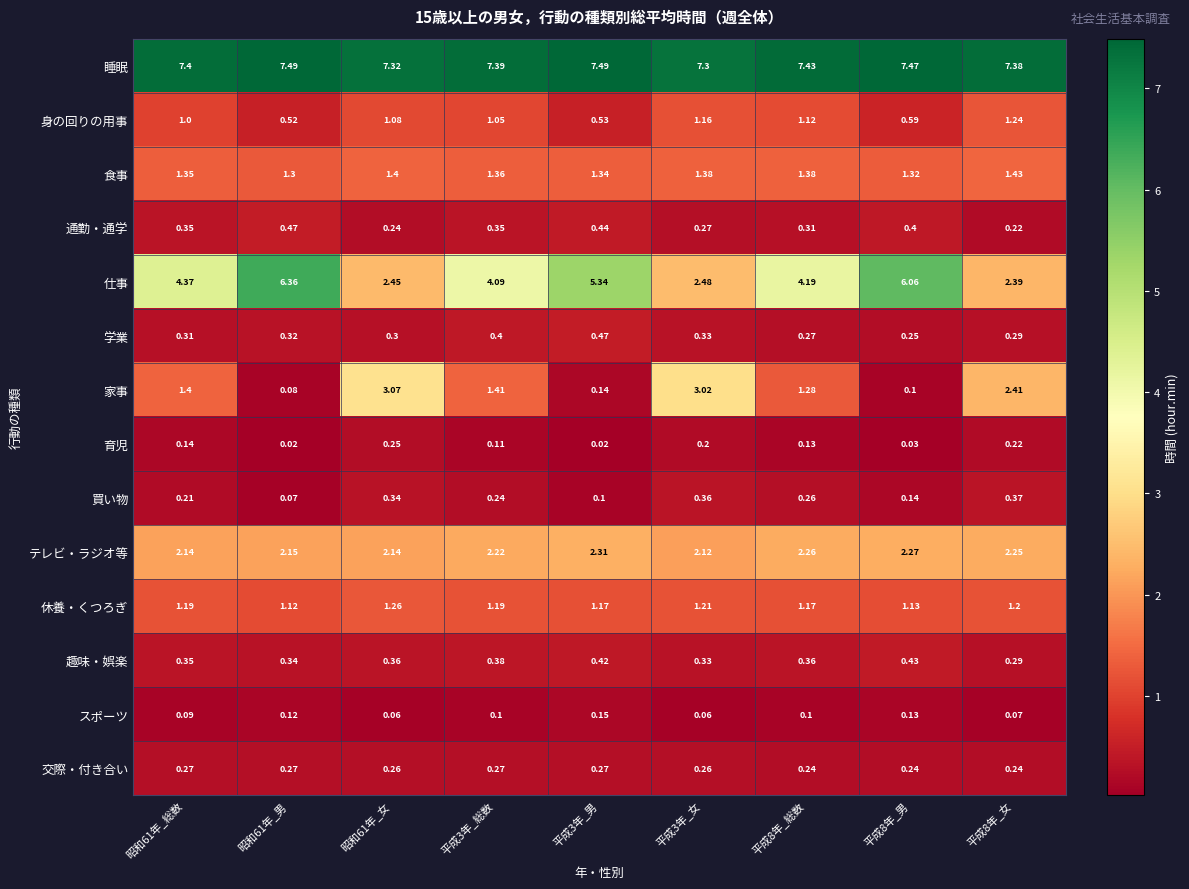

Which series changed the most between 昭和61年_総数 and 平成8年_男?

仕事